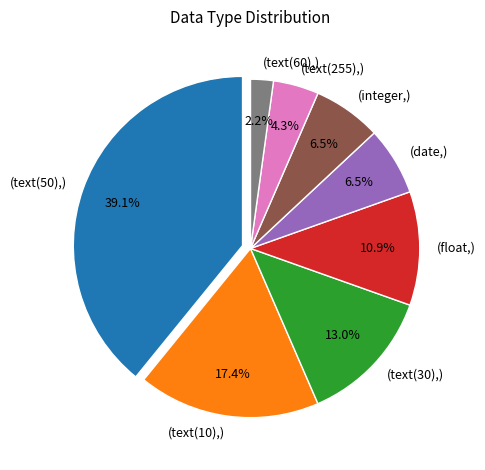

What percentage is NOT represented by (float,)?

89.1%